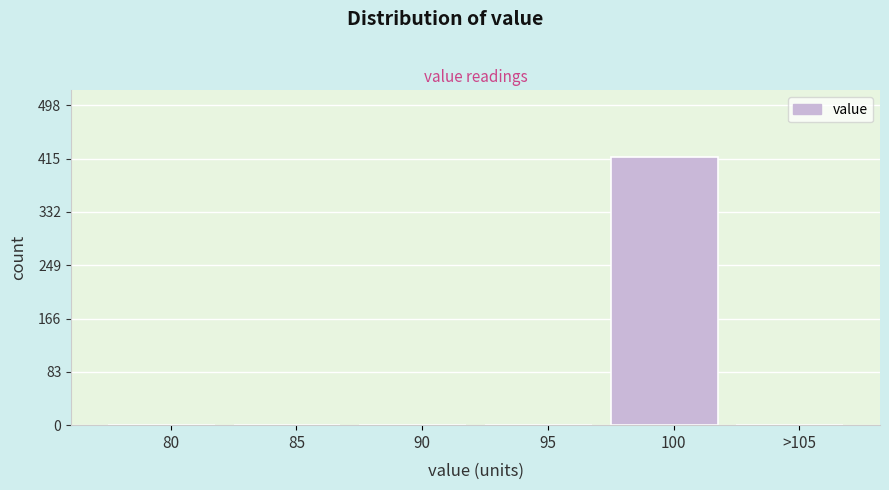

Reading left to right, list all the values displayed in this chart.

80=0	85=0	90=0	95=0	100=417	>105=0